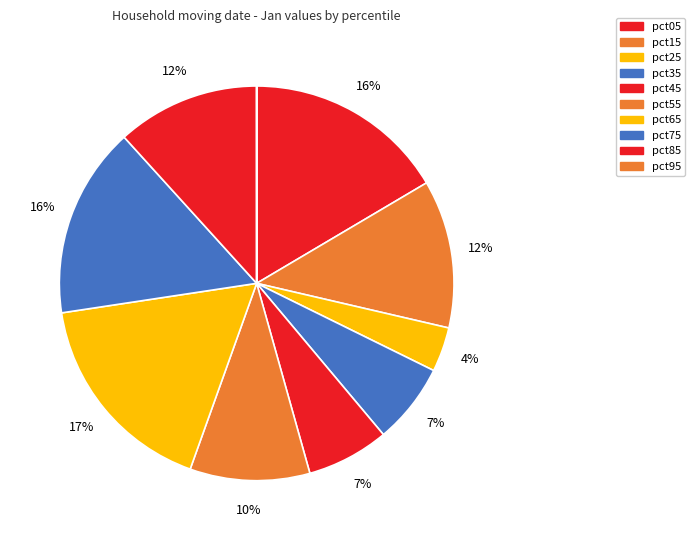

Does pct85 account for over 50% of the chart?

No